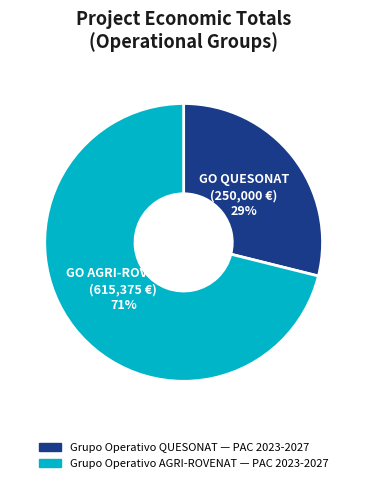

To the nearest percent, what is the difference between the Grupo Operativo AGRI-ROVENAT and Grupo Operativo QUESONAT slice percentages?

42%